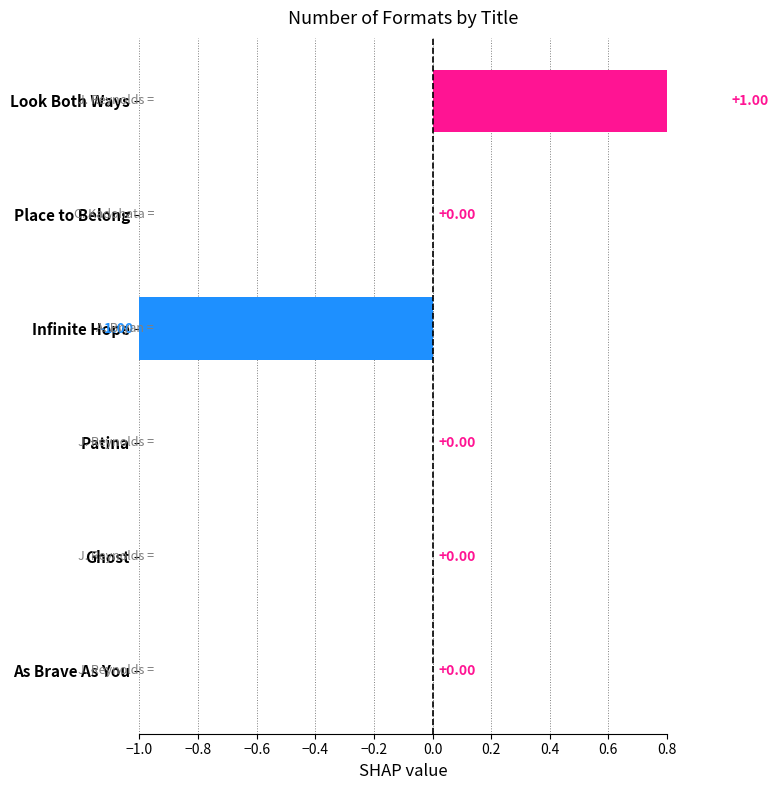

How many values are below 0?

1